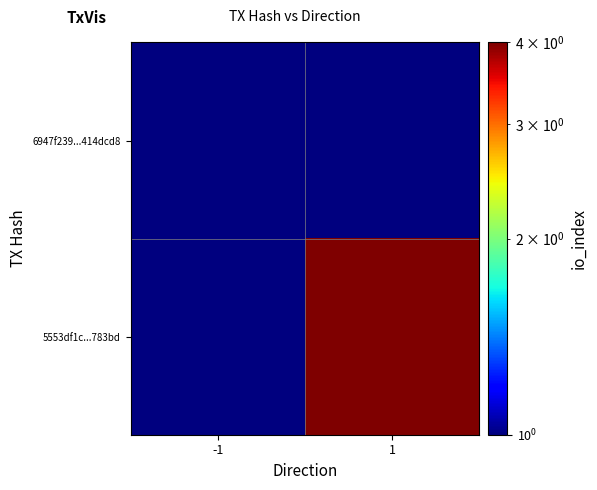

Which category has the lowest value across all series?

-1